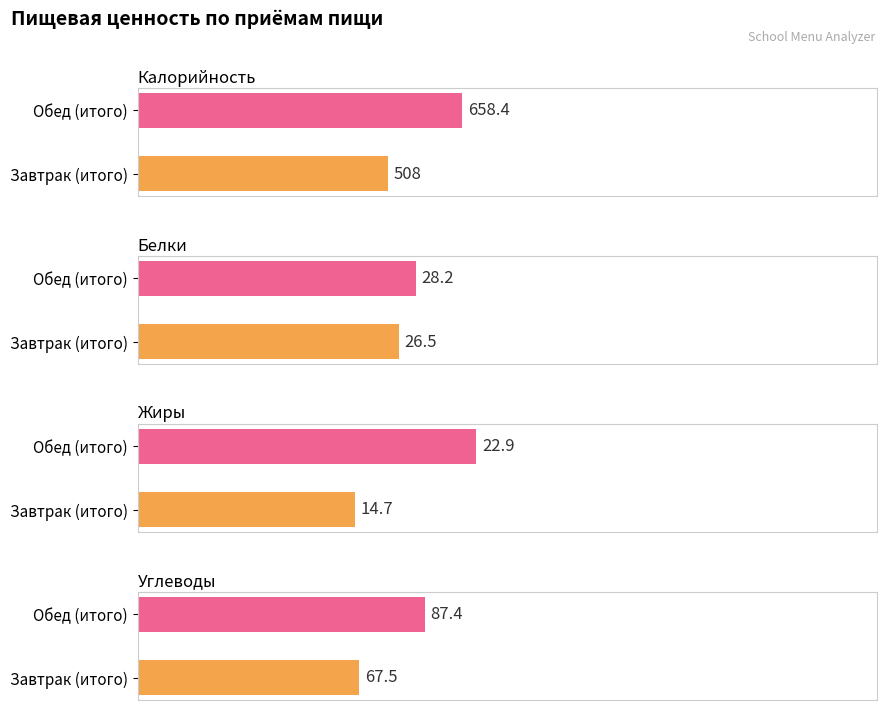

What is the lowest value of the Жиры series?

14.7